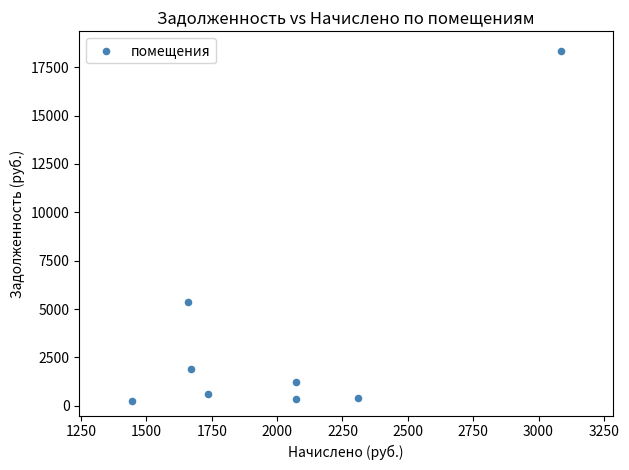

What is the range of X values (max minus min)?

1641.9